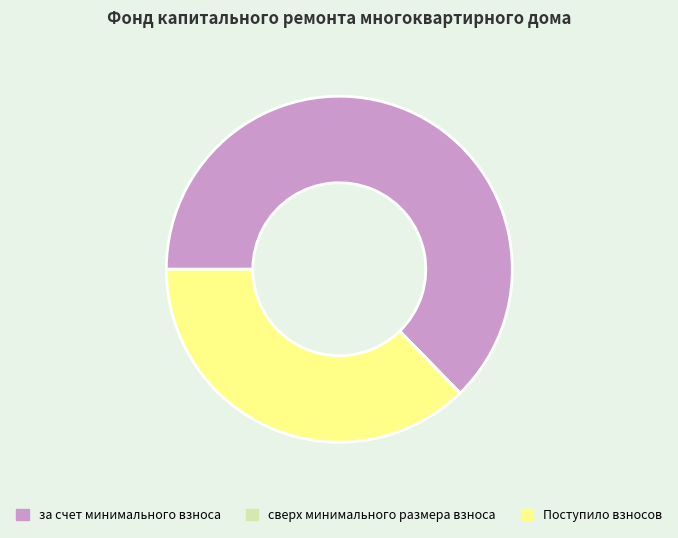

Which has a higher value, Поступило взносов or за счет минимального взноса?

за счет минимального взноса